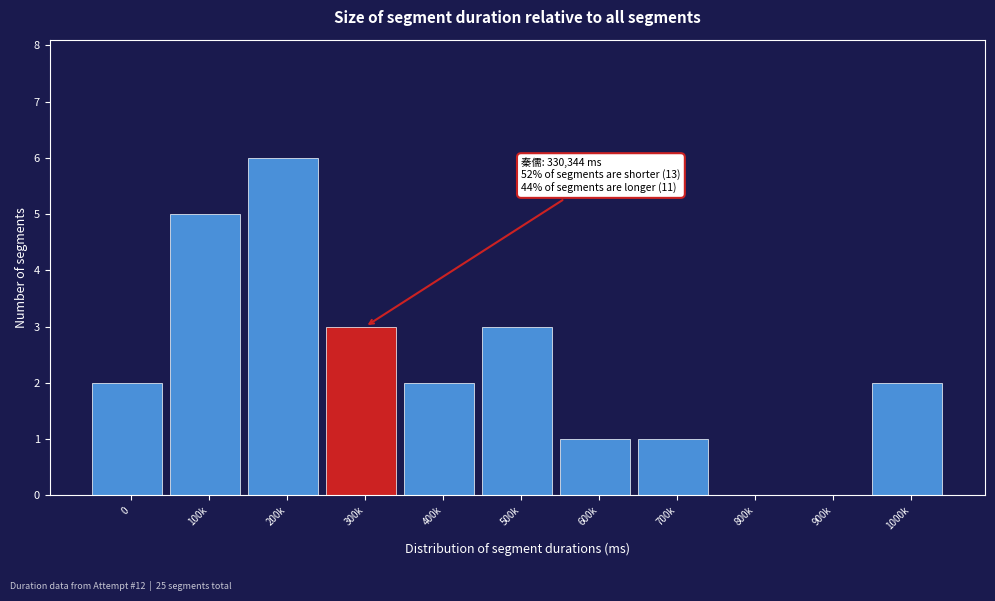

Reading left to right, extract all data points from this chart.

0=2	100k=5	200k=6	300k=3	400k=2	500k=3	600k=1	700k=1	800k=0	900k=0	1000k=2